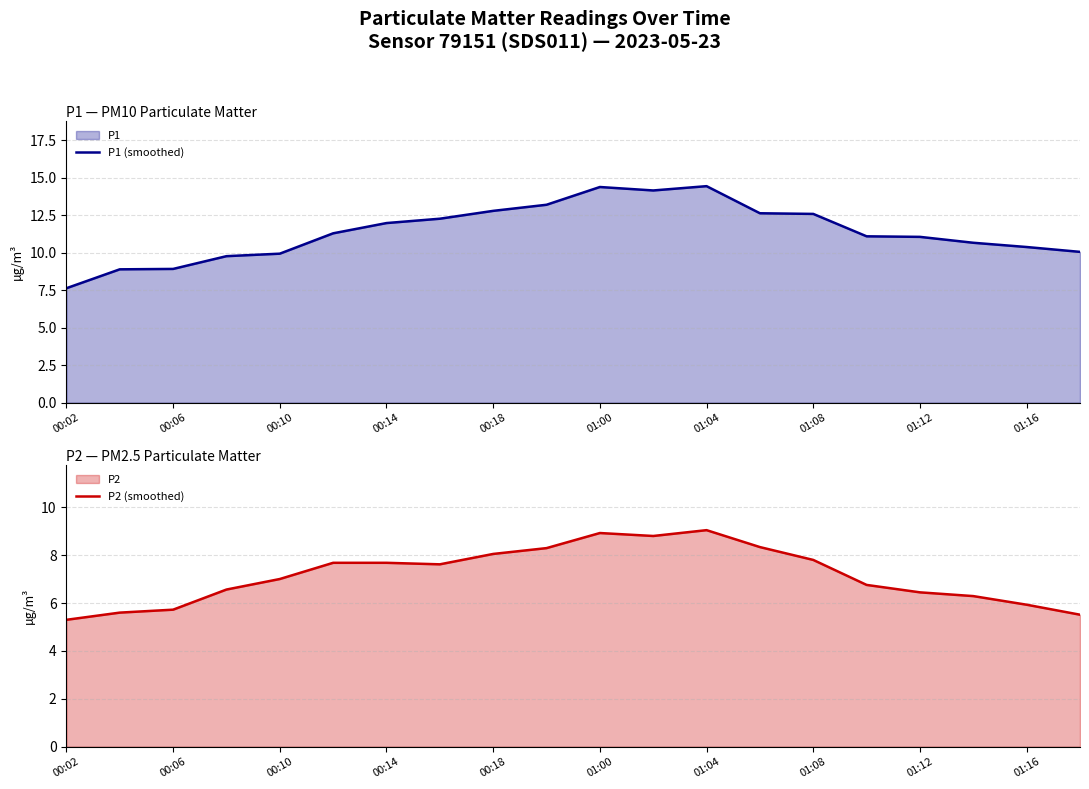

Is it true that P1 (smoothed) equals 16.2 at 01:00?

False